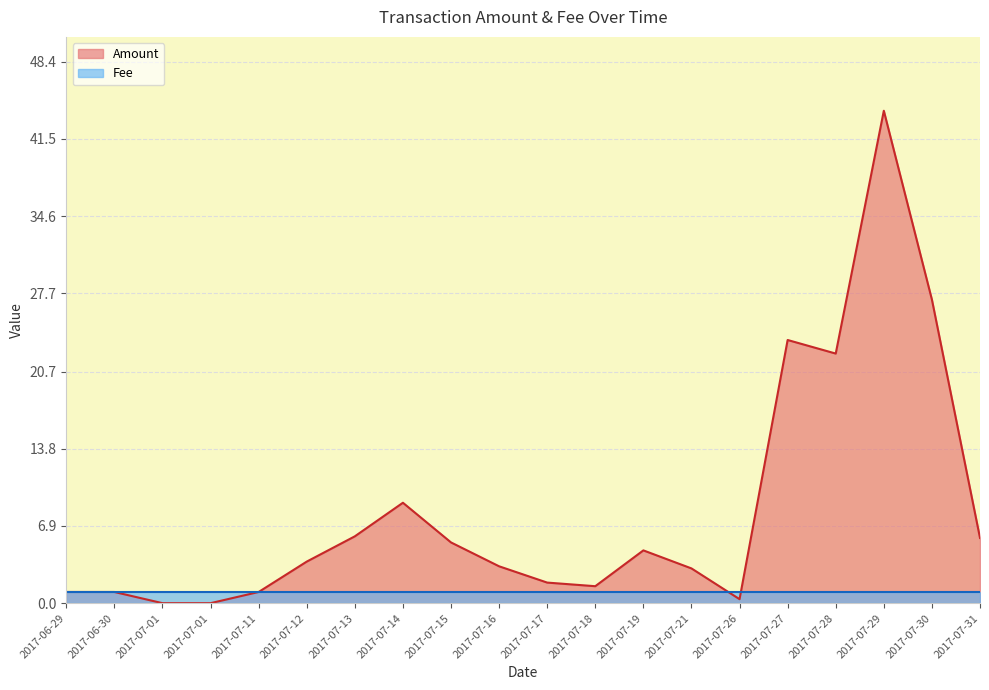

Rank the categories by value from lowest to highest.

2017-07-01, 2017-07-01, 2017-07-26, 2017-06-29, 2017-06-30, 2017-07-11, 2017-07-18, 2017-07-17, 2017-07-21, 2017-07-16, 2017-07-12, 2017-07-19, 2017-07-15, 2017-07-31, 2017-07-13, 2017-07-14, 2017-07-28, 2017-07-27, 2017-07-30, 2017-07-29